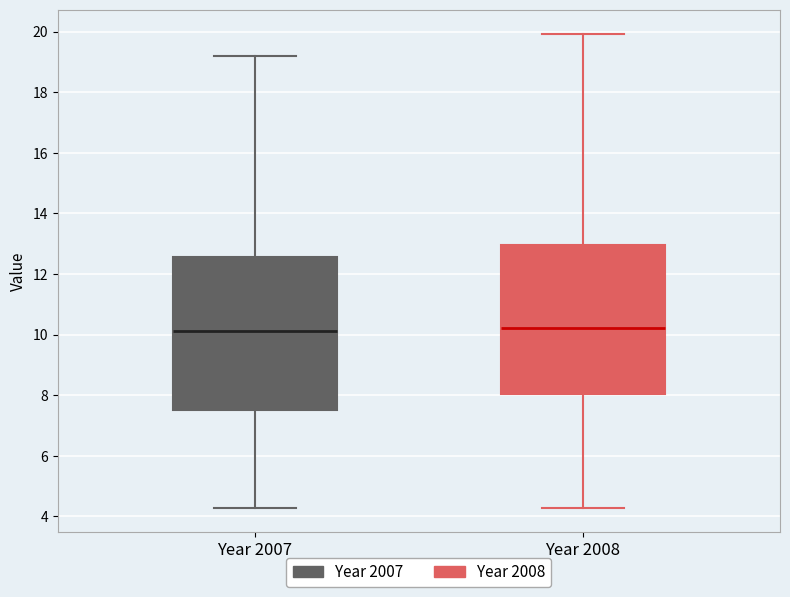

Where does the lower whisker of the box for Year 2007 end on the y-axis? The values are not printed on the chart, so give them approximately, as read against the axis.

4.2